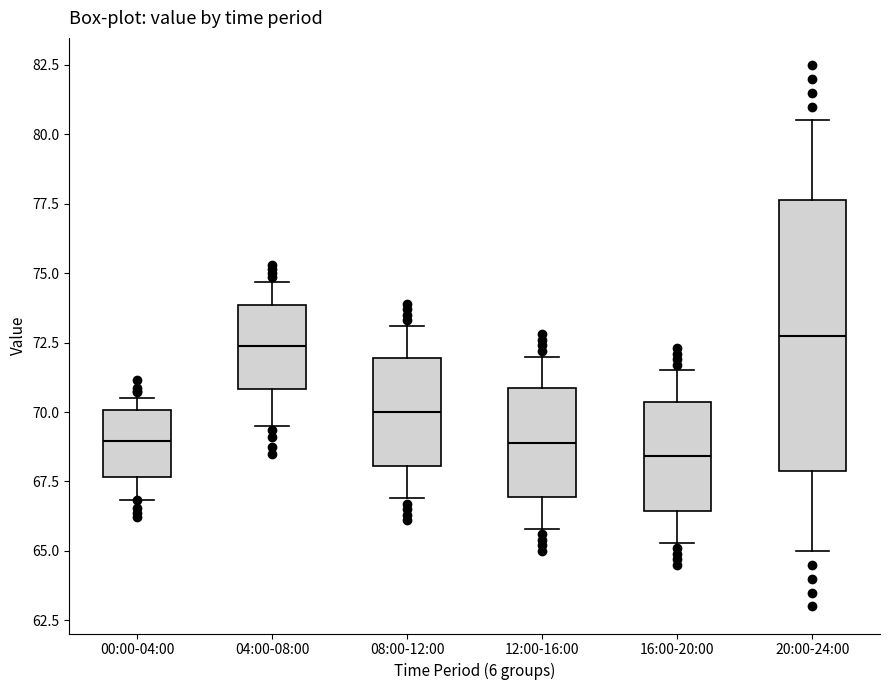

Where does the lower whisker of the box for 00:00-04:00 end on the y-axis? The values are not printed on the chart, so give them approximately, as read against the axis.

67.0